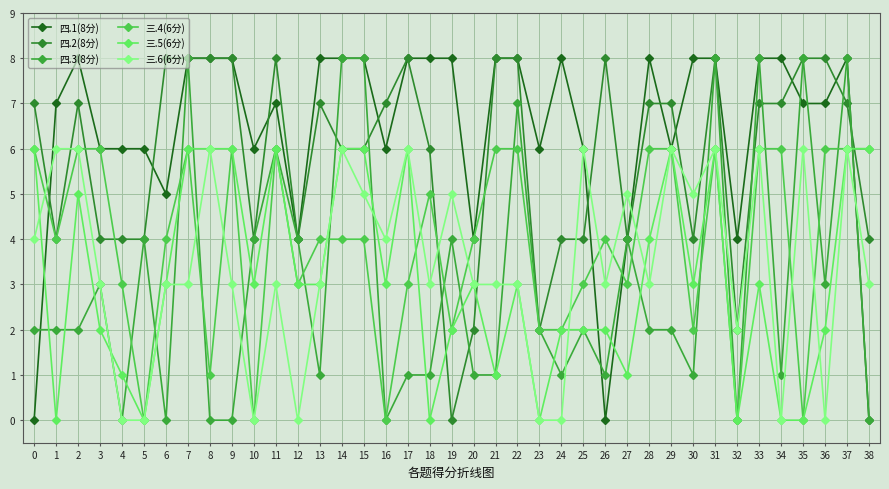

After their last crossing, which series has the higher values: 四.3(8分) or 三.4(6分)?

三.4(6分)